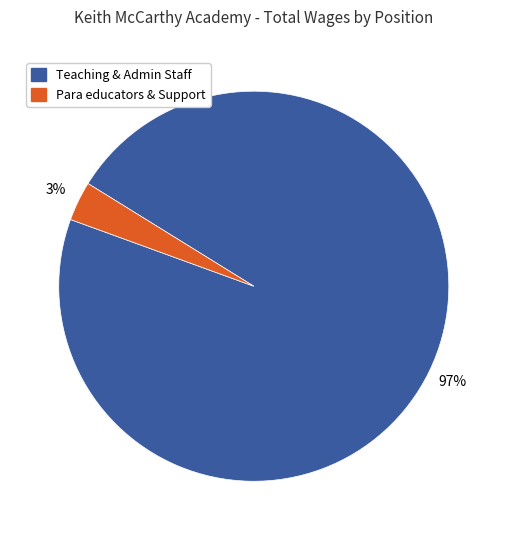

Count the number of slices in the pie.

2